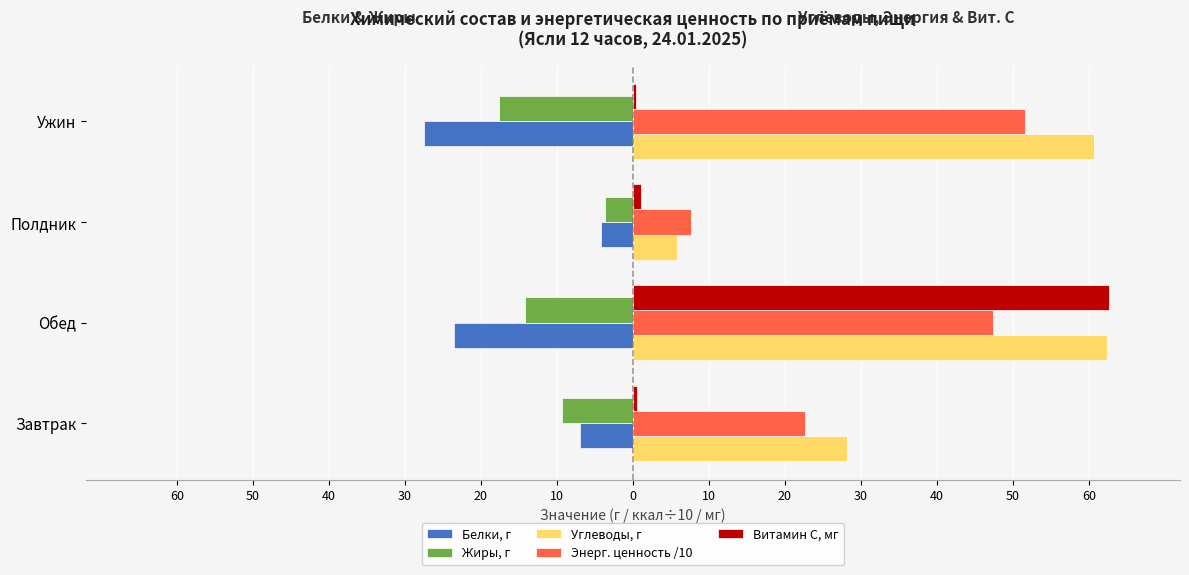

What is the sum of all Углеводы, г values?

157.1